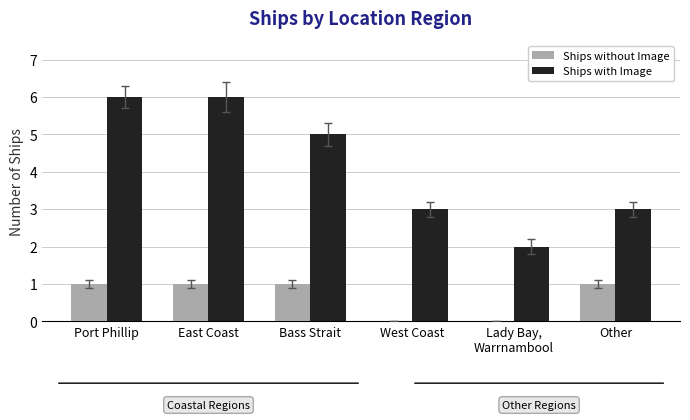

What is the total value across all series at Bass Strait?

6